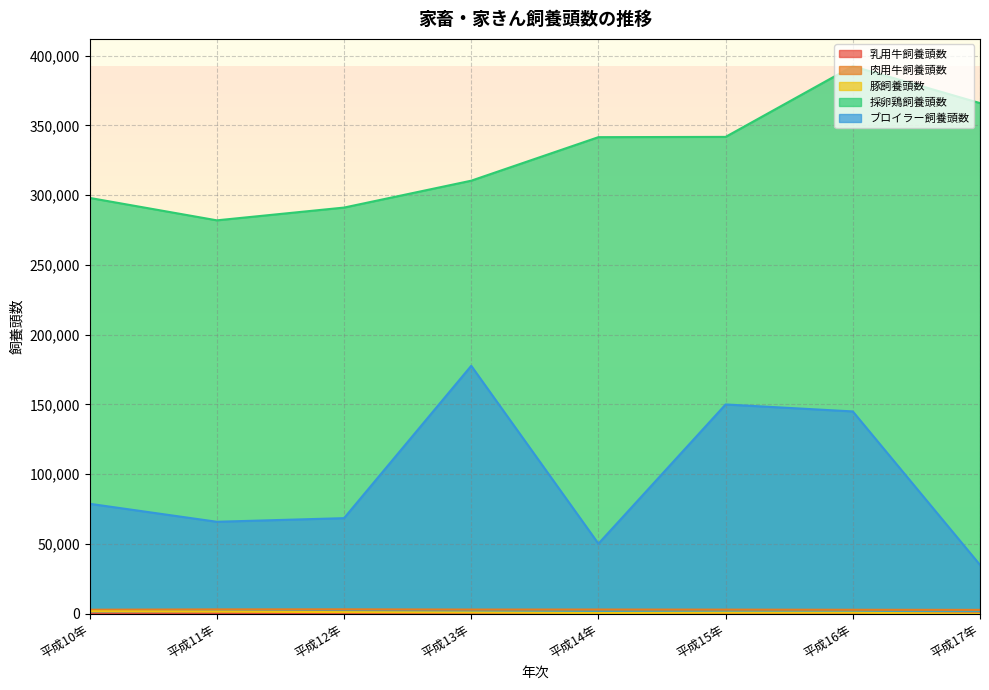

At which label does 採卵鶏飼養頭数 first exceed 341600?

平成15年